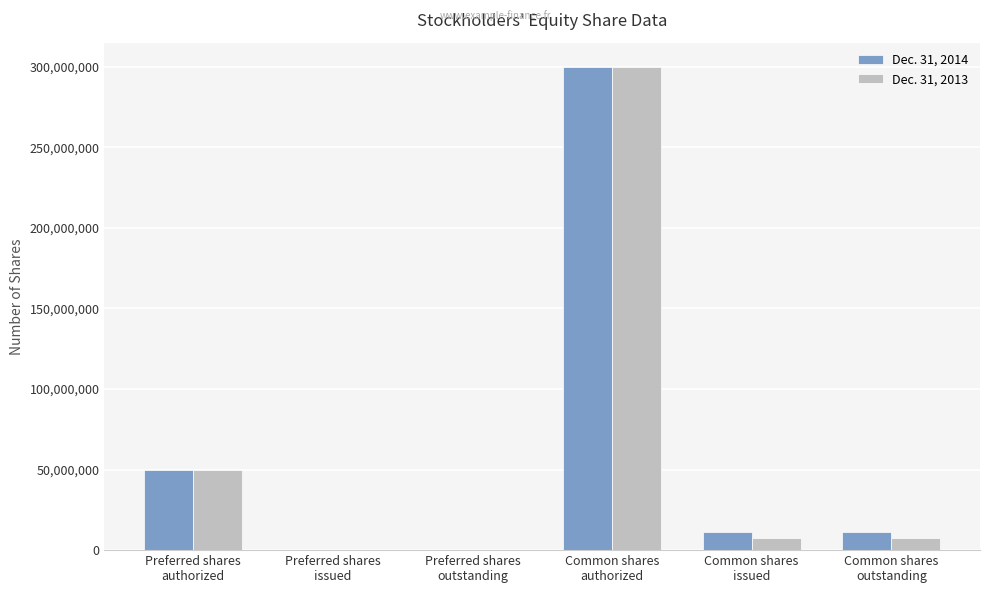

What is the maximum value shown in the chart?

300000000